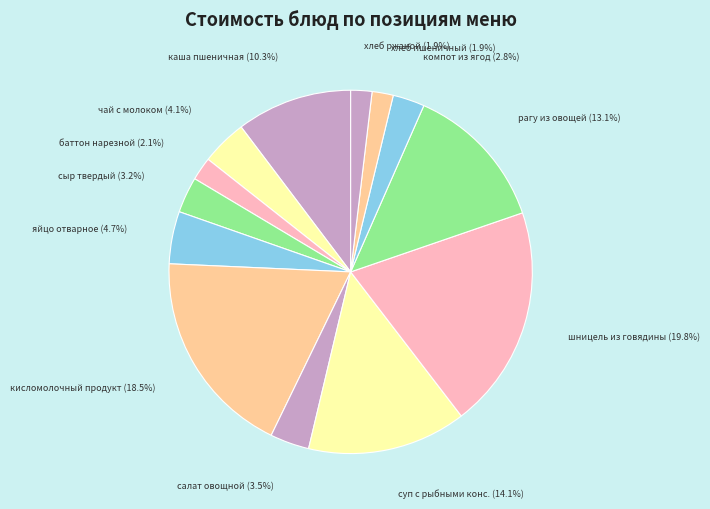

How many slices are in this pie chart?

13